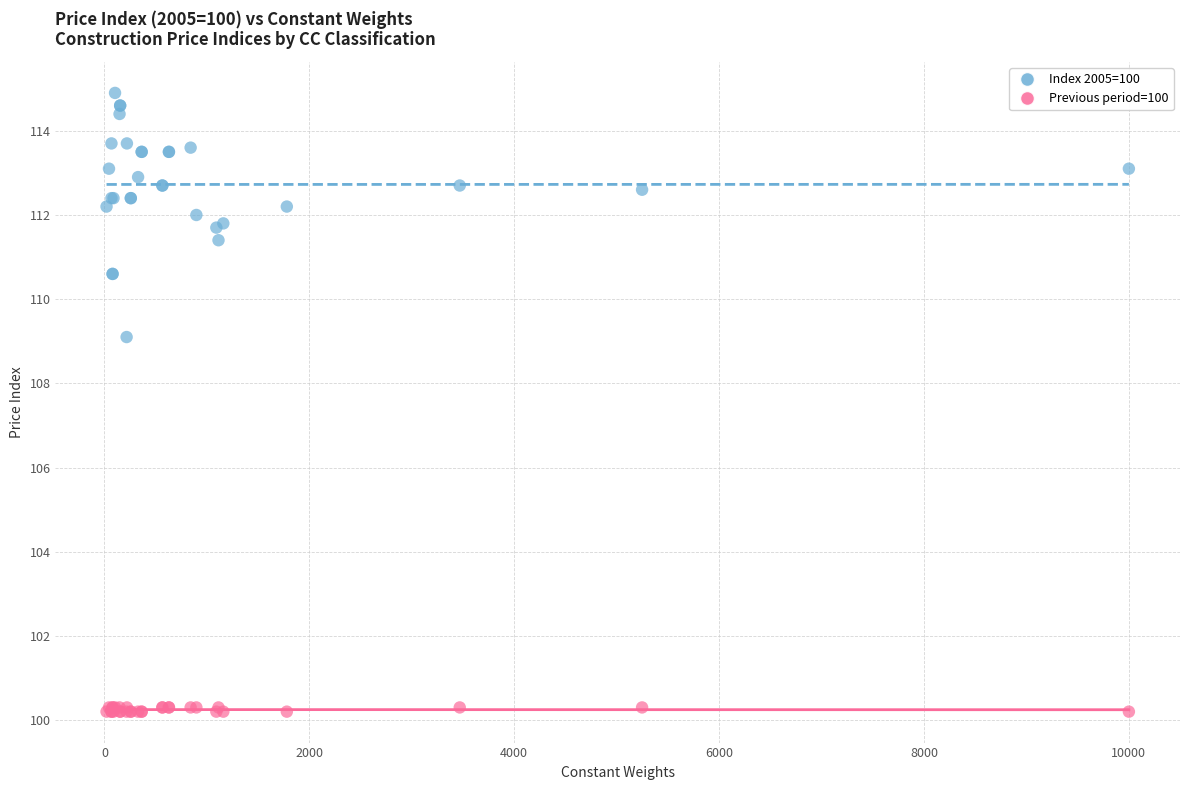

Across all series, what Y value is closest to 107?

109.1